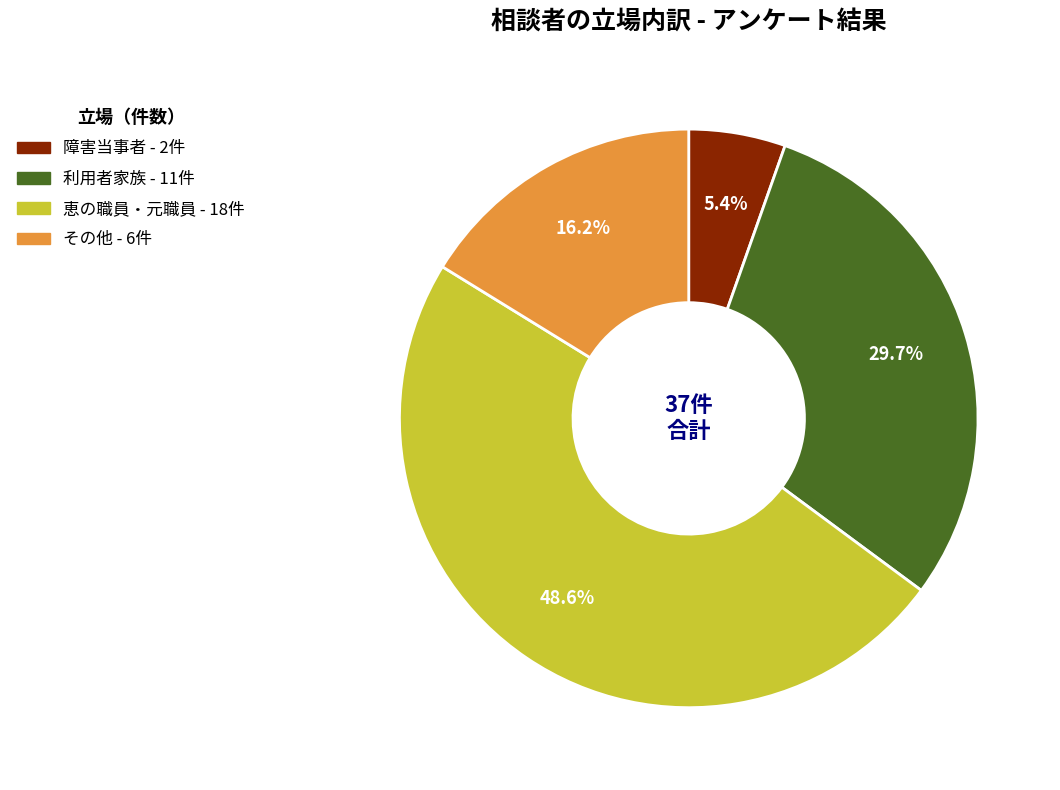

Rank the categories by value from lowest to highest.

障害当事者, その他, 利用者家族, 恵の職員・元職員